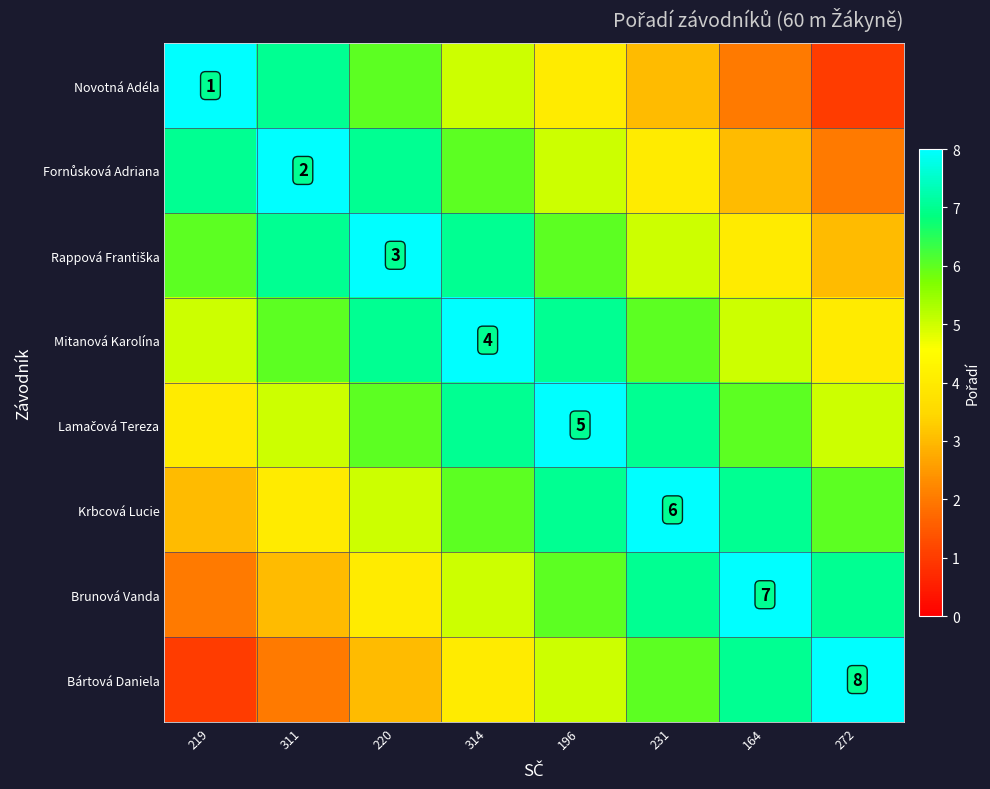

Which series has the widest spread of values?

Novotná Adéla